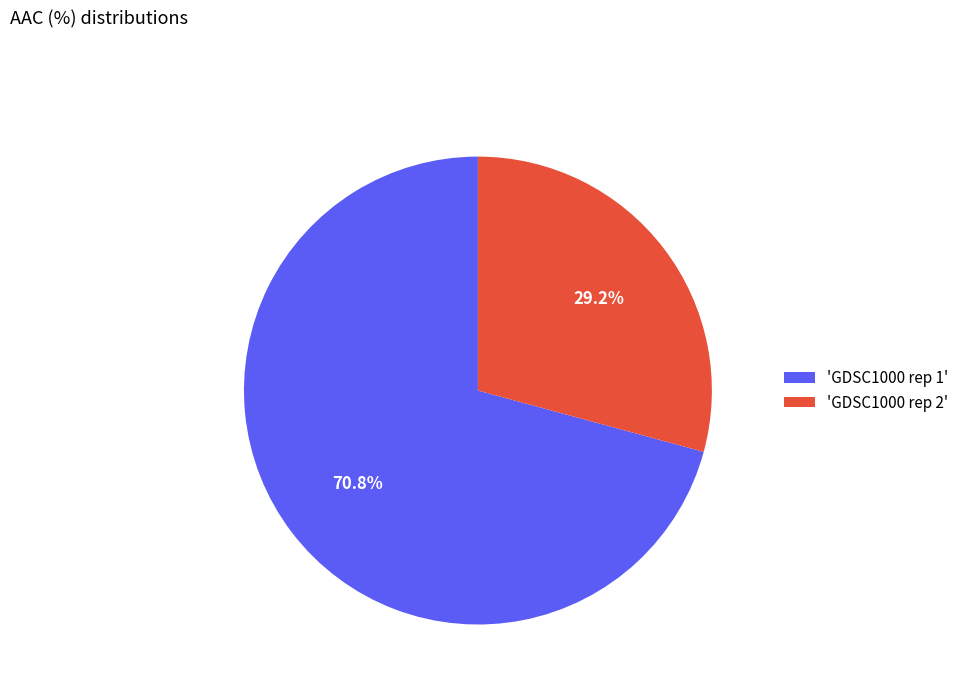

What percentage is NOT represented by 'GDSC1000 rep 2'?

70.8%